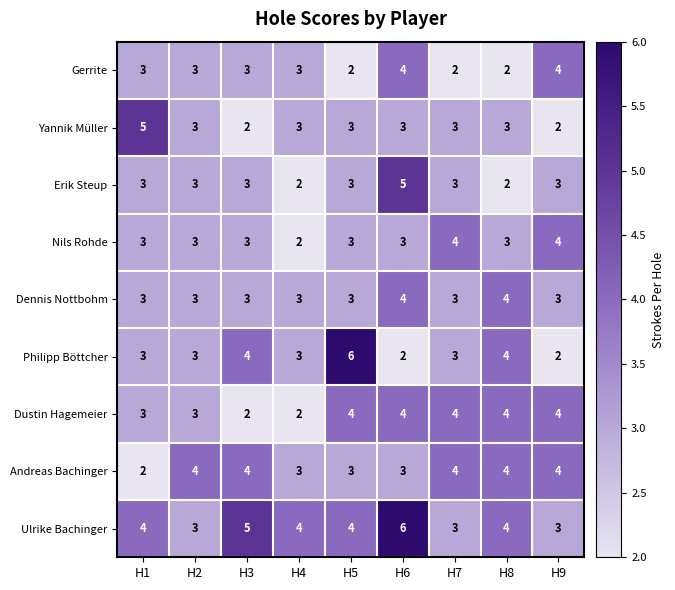

At which label does Erik Steup reach its peak?

H6